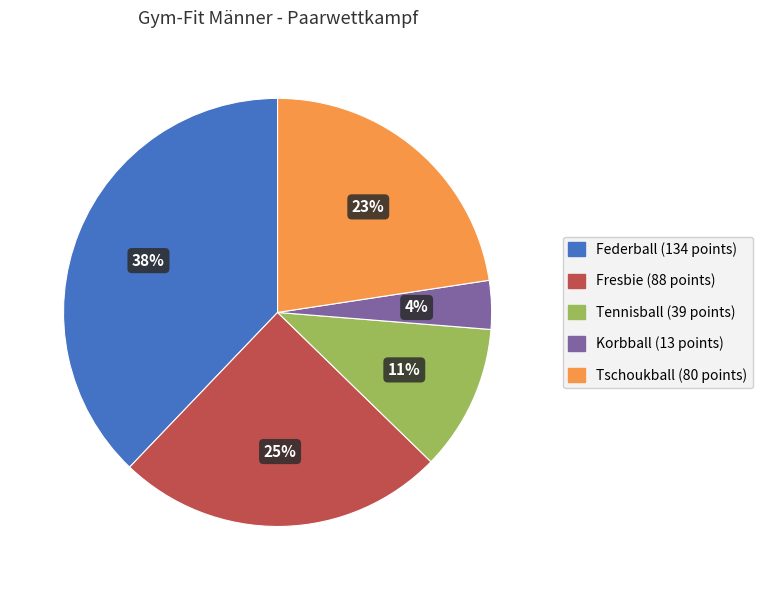

The Fresbie slice represents 25% of the pie. True or false?

True